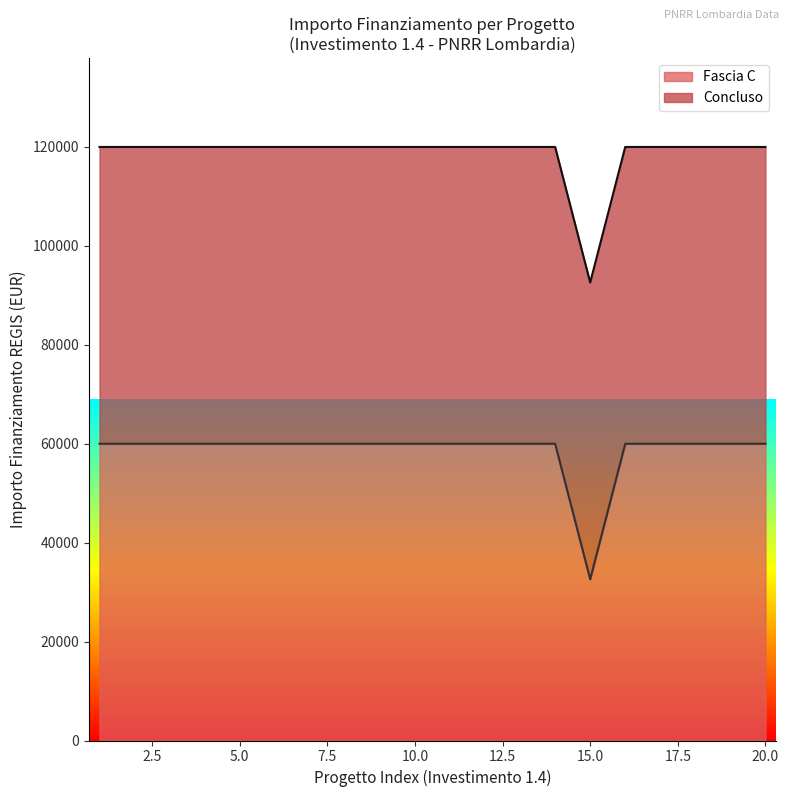

The value at 1.4 is 26640. True or false?

False